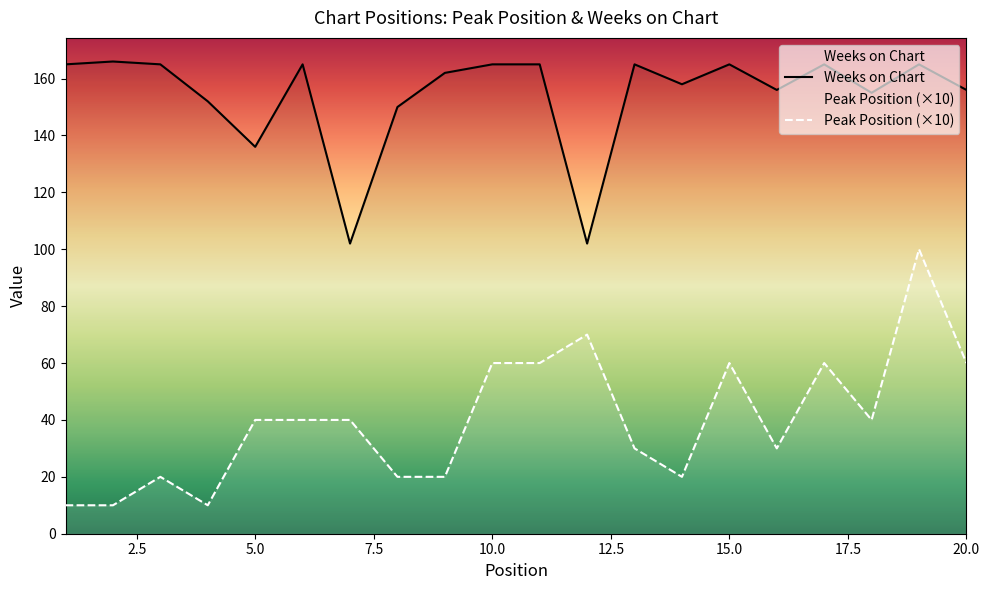

What are all the series names shown in the legend?

Peak Position, Weeks on Chart